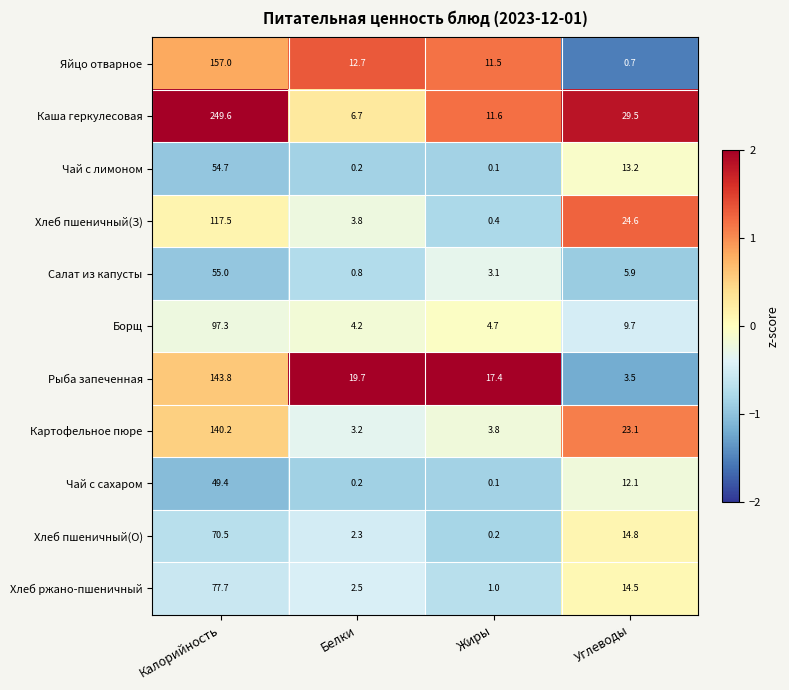

At which label does Хлеб пшеничный(О) first exceed 14?

Калорийность